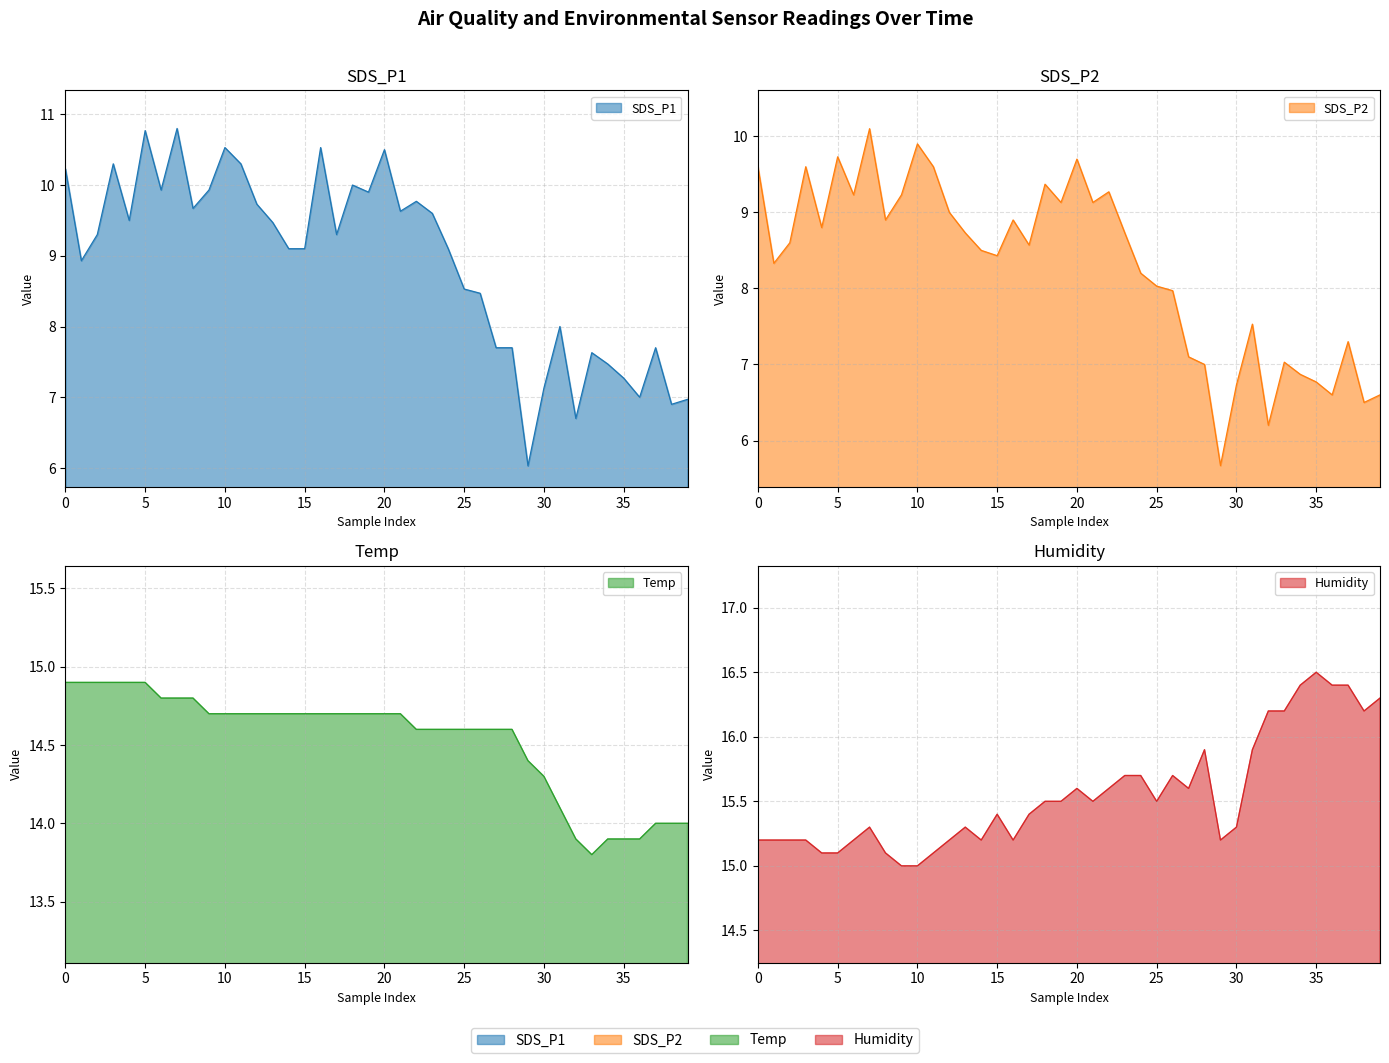

What is the approximate value of SDS_P1 at 28?

7.7